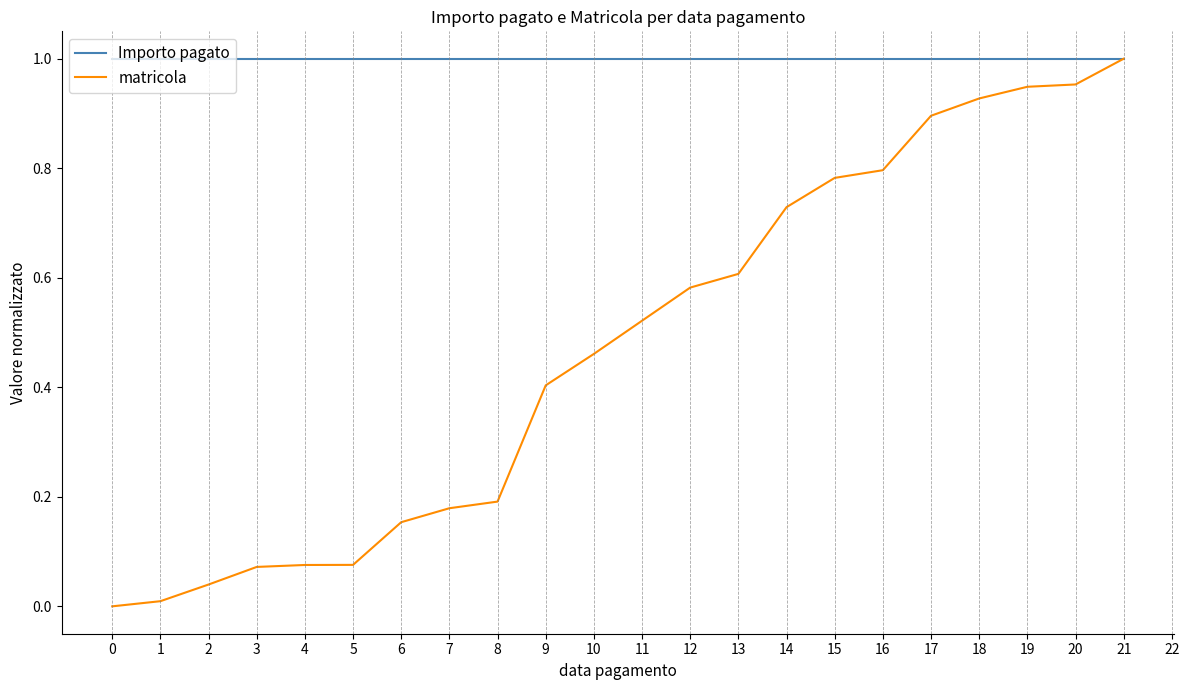

What is the total value across all series at 15?

1.8